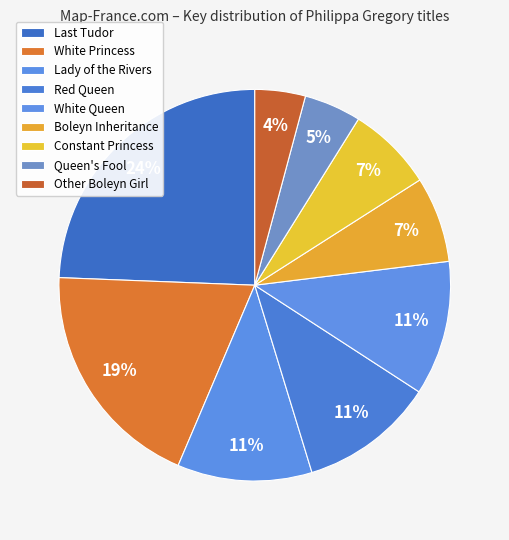

What is the smallest slice in the pie chart?

Other Boleyn Girl